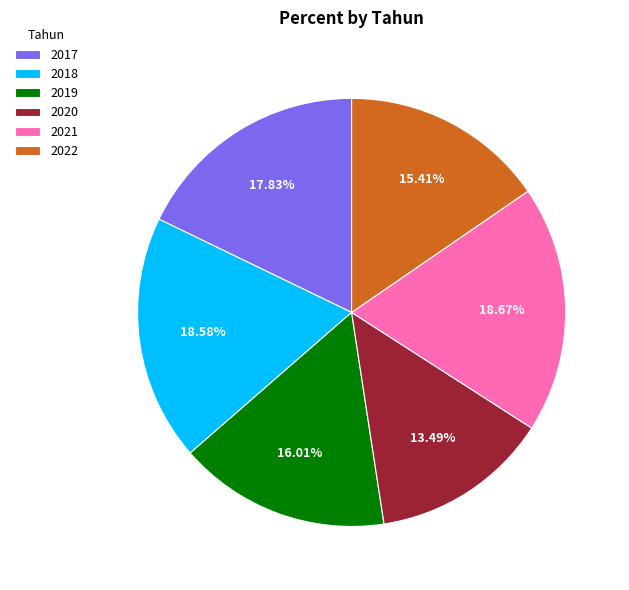

True or false: 2022 accounts for 26% of the total.

False